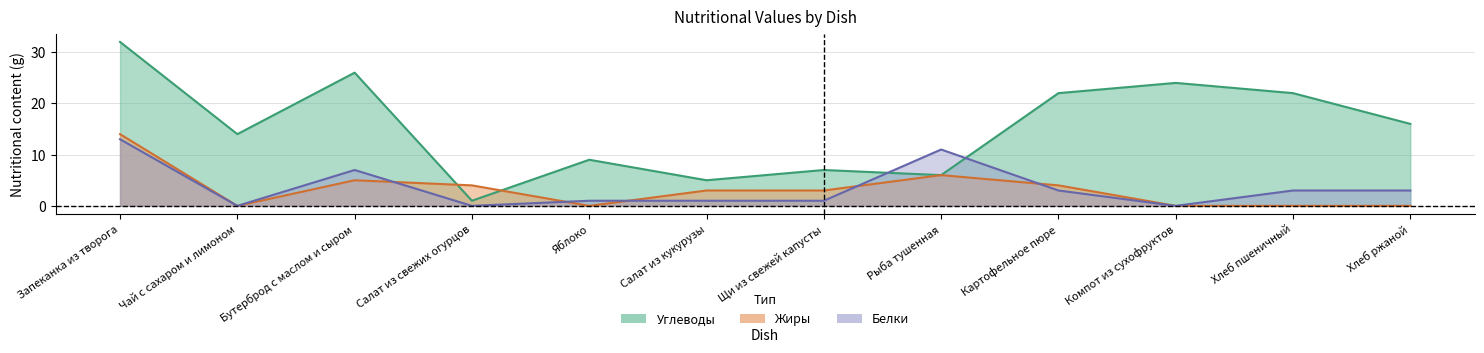

What is the label of the 7th point from the right?

Салат из кукурузы